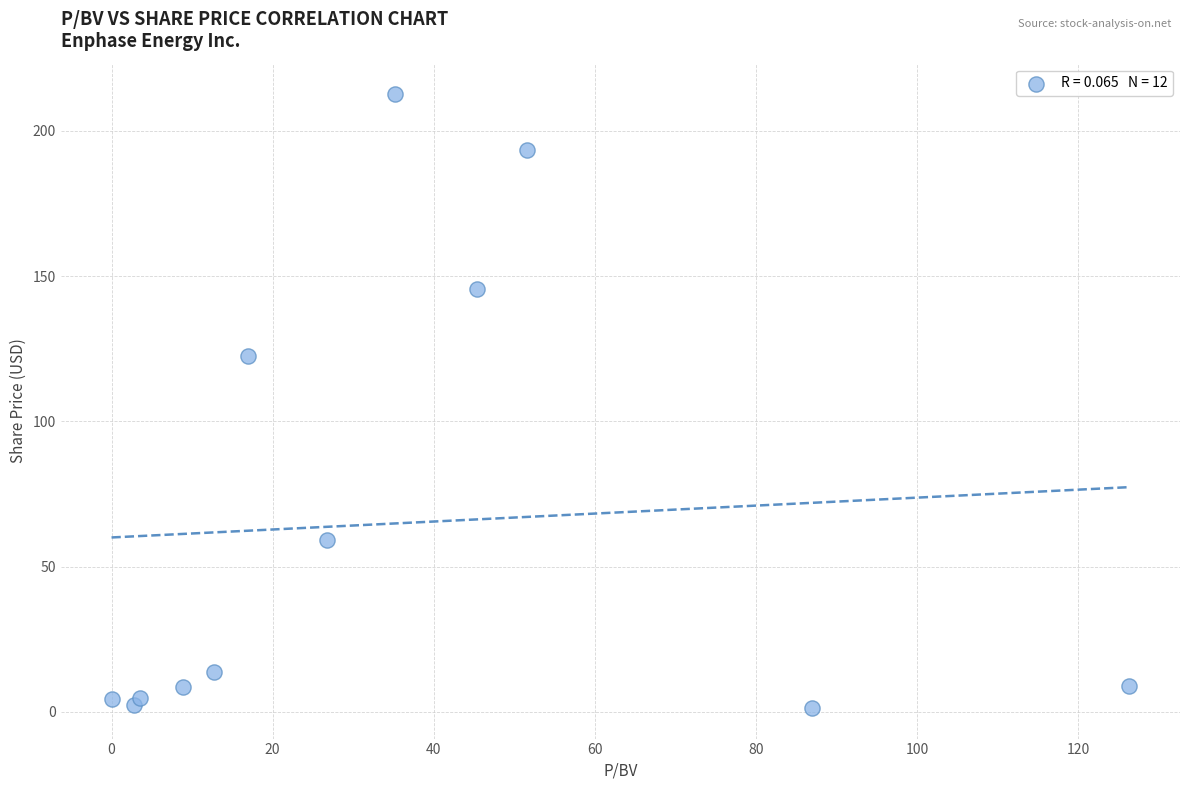

What Y value in the scatter plot is closest to 106?

122.5